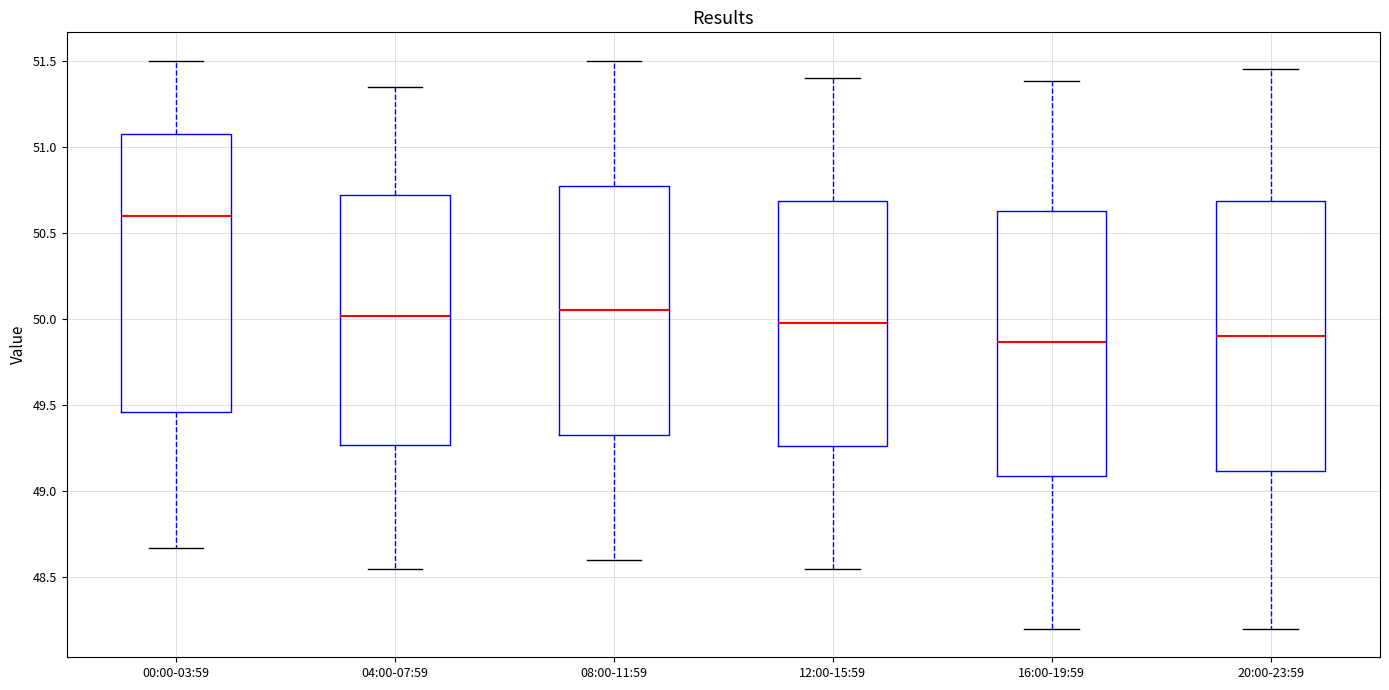

Reading left to right, read every box against the y-axis: the position of its median line, the range the box covers, and the ends of its whiskers. The values are not printed on the chart, so give them approximately, as read against the axis.

00:00-03:59: median 50.60, box 49.45 to 51.10, whiskers 48.65 to 51.50
04:00-07:59: median 50.00, box 49.25 to 50.70, whiskers 48.55 to 51.35
08:00-11:59: median 50.05, box 49.35 to 50.80, whiskers 48.60 to 51.50
12:00-15:59: median 50.00, box 49.25 to 50.70, whiskers 48.55 to 51.40
16:00-19:59: median 49.85, box 49.10 to 50.65, whiskers 48.20 to 51.40
20:00-23:59: median 49.90, box 49.10 to 50.70, whiskers 48.20 to 51.45